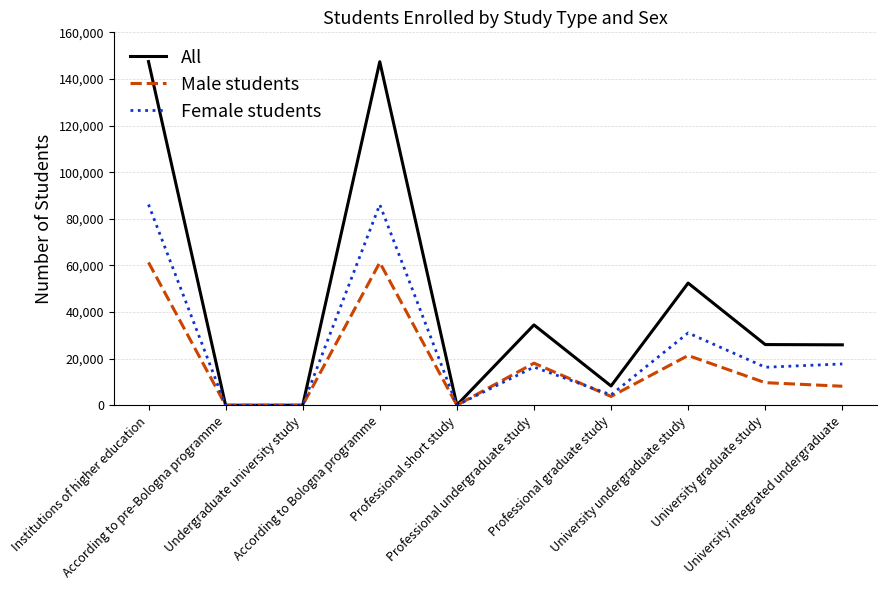

List the series in order of their overall mean, highest first.

All, Female students, Male students